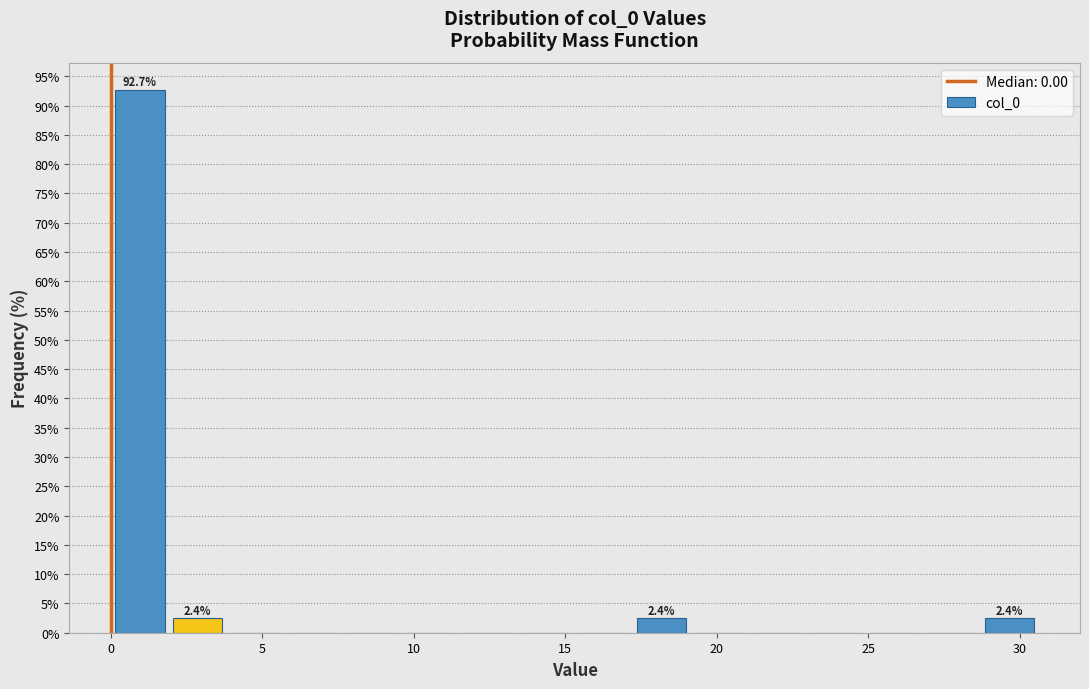

Around what value on the x-axis is the tallest bar? Give the approximate position of its centre, as read against the axis.

1.0